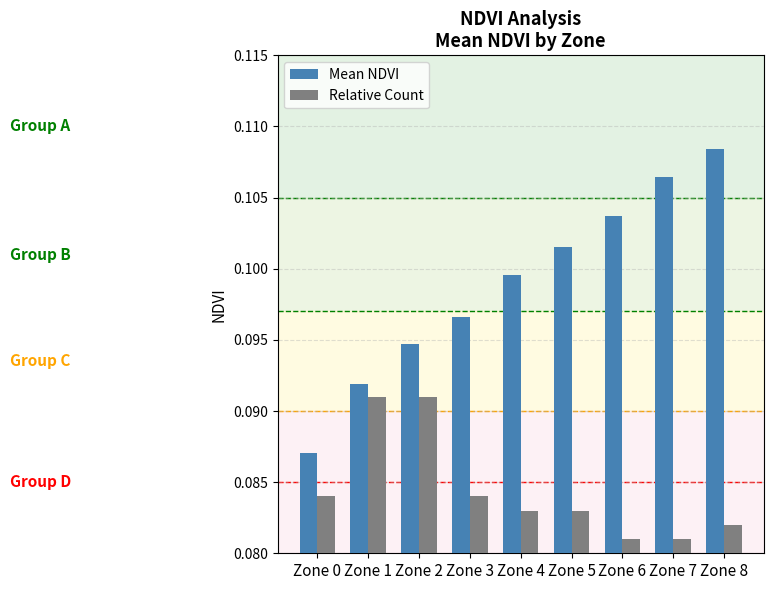

Which series has the largest total across all categories?

Mean NDVI